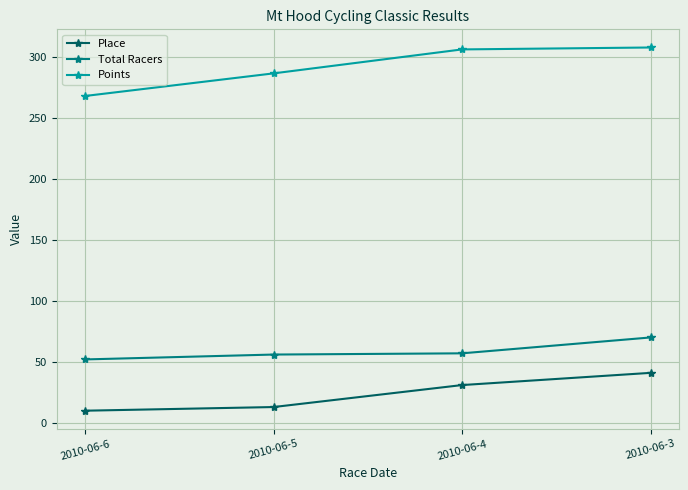

True or false: Total Racers and Place intersect in this chart.

False